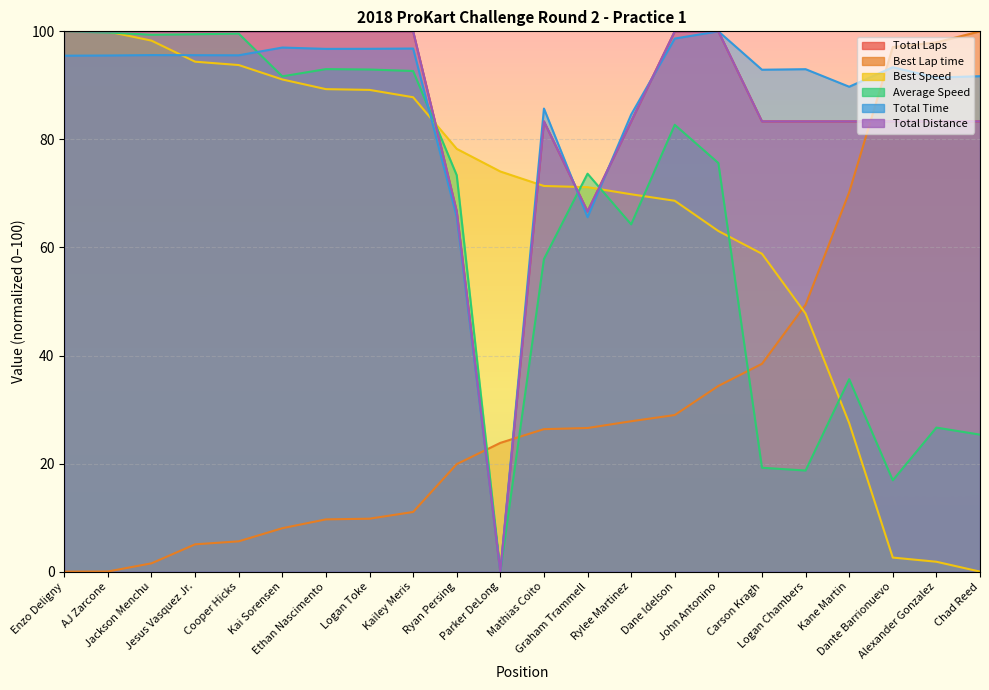

What position from the left is Ryan Persing?

10